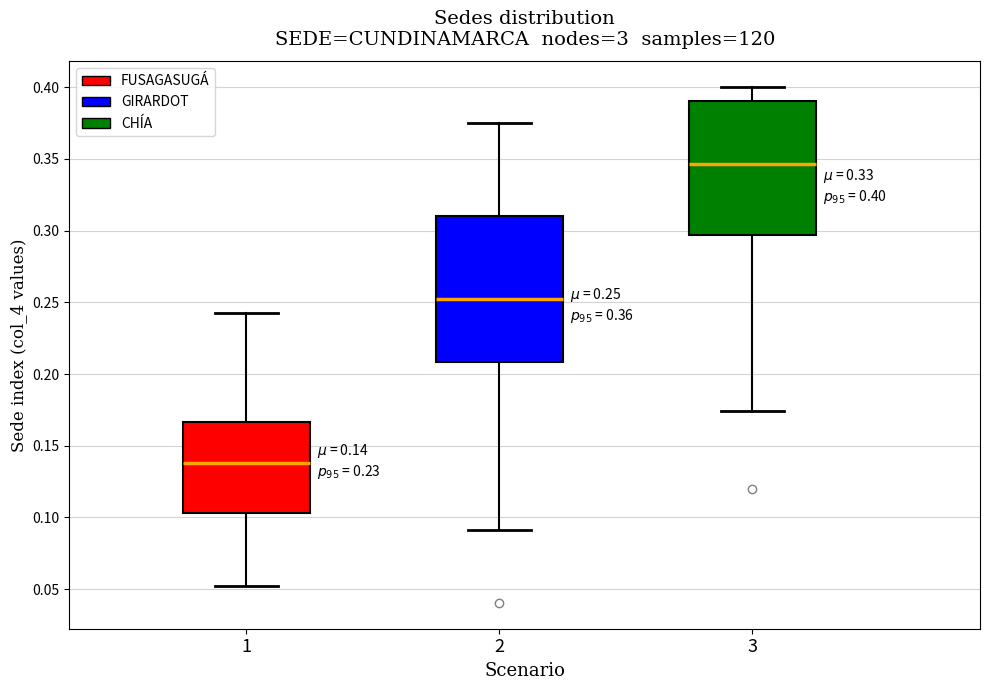

Which box's median line is the highest?

3